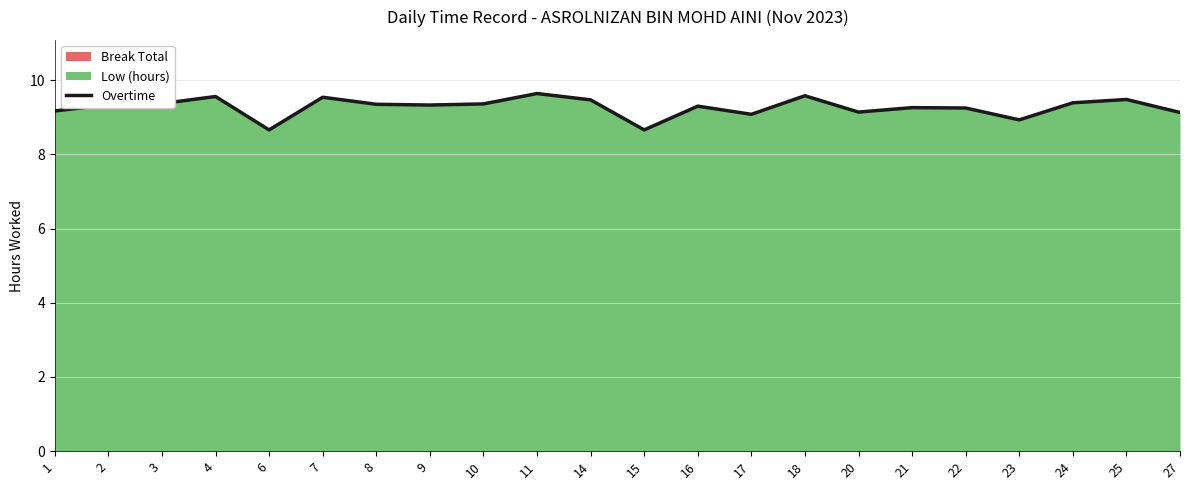

What value does the data have at 8?

9.3